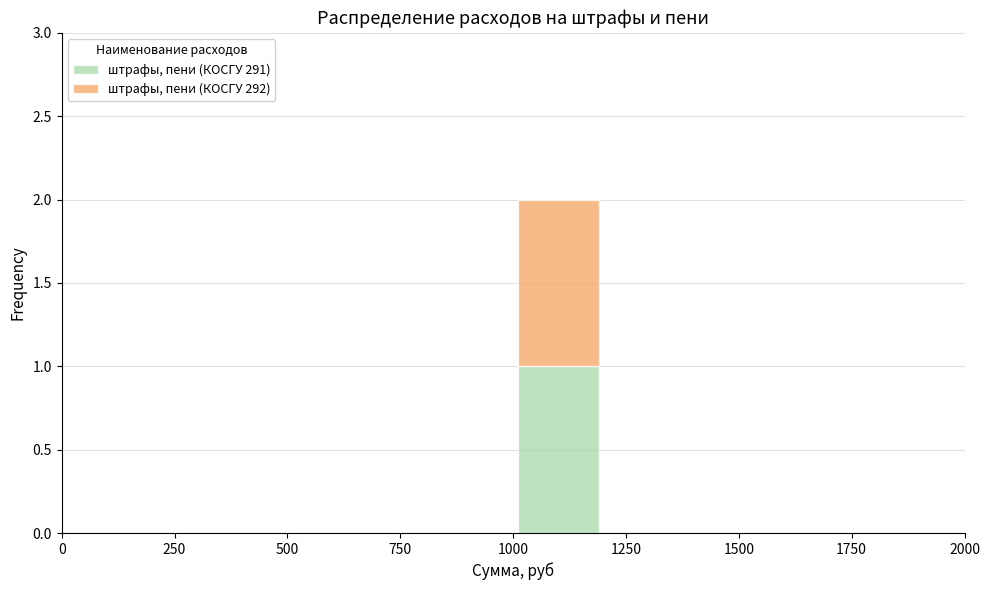

Which range on the x-axis has the tallest stacked bar (by total height)?

1000 to 1200